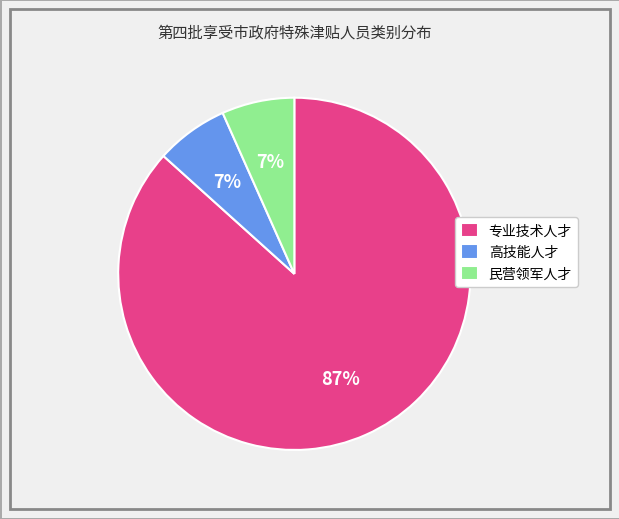

How many slices are in this pie chart?

3